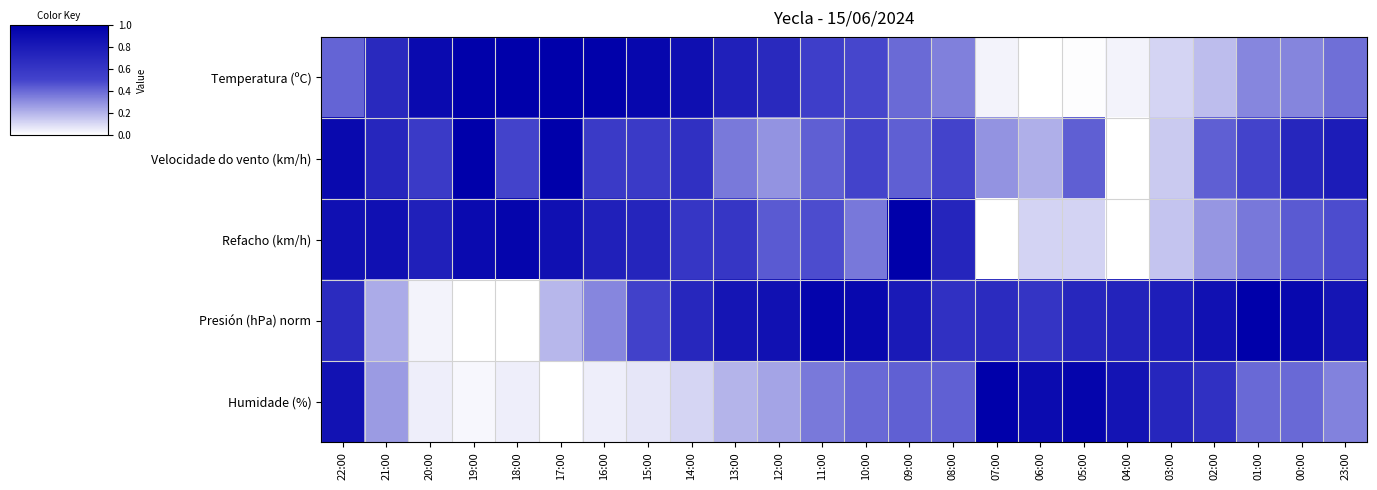

Reading right to left, what are all the values shown in this chart?

Temperatura (ºC): 23:00=0.4	00:00=0.3	01:00=0.3	02:00=0.2	03:00=0.1	04:00=0.0	05:00=0.0	06:00=0.0	07:00=0.0	08:00=0.3	09:00=0.4	10:00=0.5	11:00=0.5	12:00=0.7	13:00=0.8	14:00=0.9	15:00=0.9	16:00=1.0	17:00=1.0	18:00=1.0	19:00=1.0	20:00=0.9	21:00=0.7	22:00=0.4
Velocidade do vento (km/h): 23:00=0.8	00:00=0.7	01:00=0.5	02:00=0.4	03:00=0.1	04:00=0.0	05:00=0.4	06:00=0.2	07:00=0.3	08:00=0.5	09:00=0.4	10:00=0.5	11:00=0.4	12:00=0.3	13:00=0.4	14:00=0.6	15:00=0.6	16:00=0.6	17:00=1.0	18:00=0.5	19:00=1.0	20:00=0.6	21:00=0.7	22:00=0.9
Refacho (km/h): 23:00=0.5	00:00=0.4	01:00=0.4	02:00=0.3	03:00=0.2	04:00=0.0	05:00=0.1	06:00=0.1	07:00=0.0	08:00=0.7	09:00=1.0	10:00=0.4	11:00=0.5	12:00=0.4	13:00=0.6	14:00=0.6	15:00=0.7	16:00=0.8	17:00=0.9	18:00=1.0	19:00=0.9	20:00=0.8	21:00=0.9	22:00=0.9
Presión (hPa) norm: 23:00=0.8	00:00=0.9	01:00=1.0	02:00=0.9	03:00=0.8	04:00=0.7	05:00=0.7	06:00=0.6	07:00=0.7	08:00=0.6	09:00=0.8	10:00=0.9	11:00=1.0	12:00=0.9	13:00=0.8	14:00=0.7	15:00=0.5	16:00=0.3	17:00=0.2	18:00=0.0	19:00=0.0	20:00=0.0	21:00=0.2	22:00=0.7
Humidade (%): 23:00=0.3	00:00=0.4	01:00=0.4	02:00=0.6	03:00=0.7	04:00=0.8	05:00=1.0	06:00=0.9	07:00=1.0	08:00=0.4	09:00=0.4	10:00=0.4	11:00=0.4	12:00=0.2	13:00=0.2	14:00=0.1	15:00=0.1	16:00=0.0	17:00=0.0	18:00=0.0	19:00=0.0	20:00=0.0	21:00=0.3	22:00=0.9